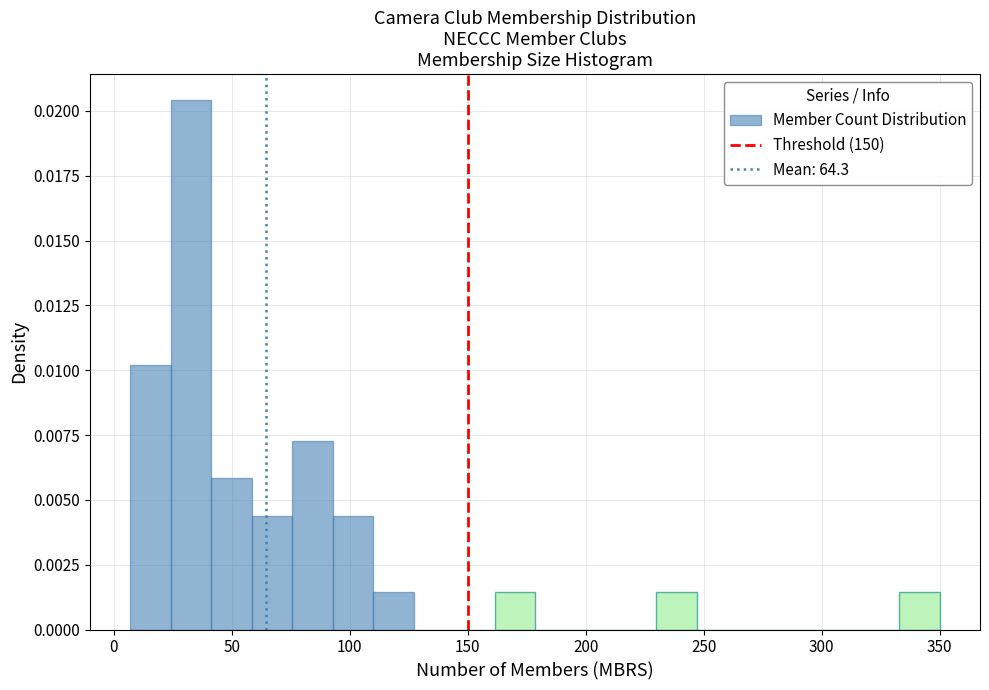

Around what value on the x-axis is the tallest bar? Give the approximate position of its centre, as read against the axis.

35